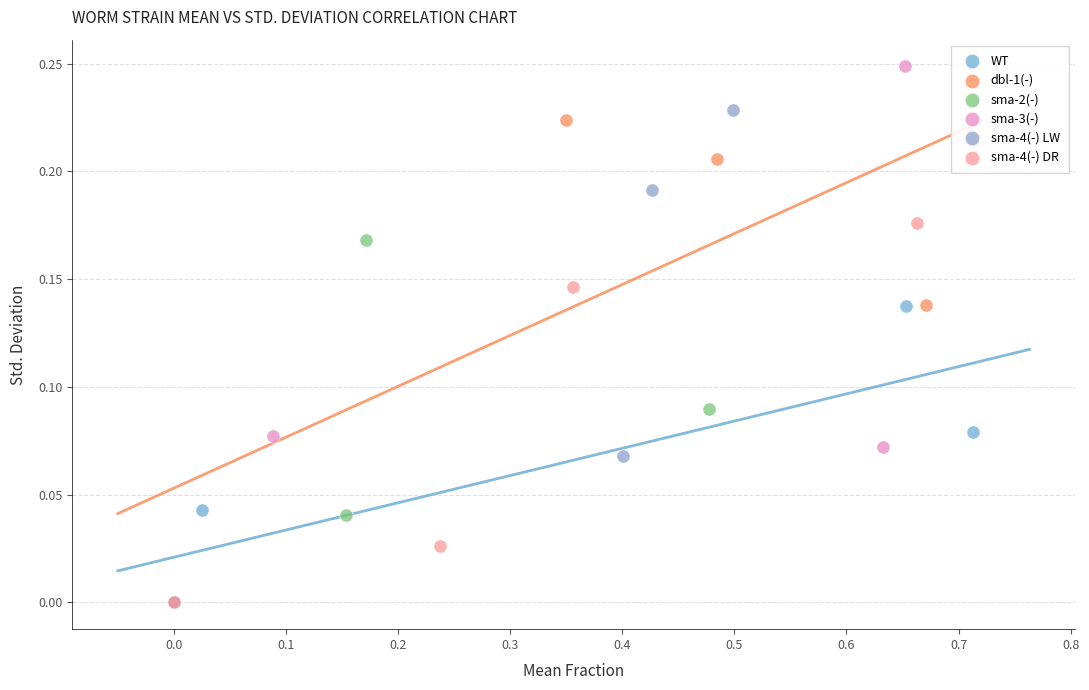

Which series reaches the maximum Y coordinate?

sma-3(-)